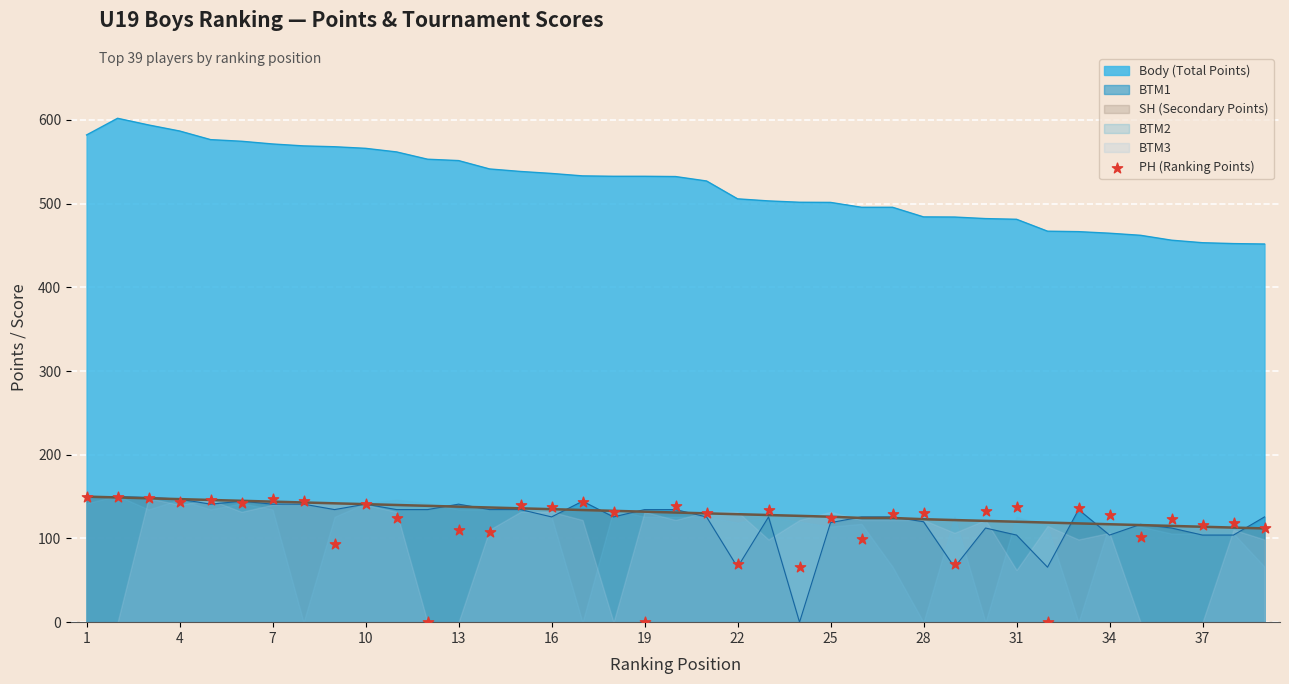

The BTM1 series shows 183.0 at 28. True or false?

False